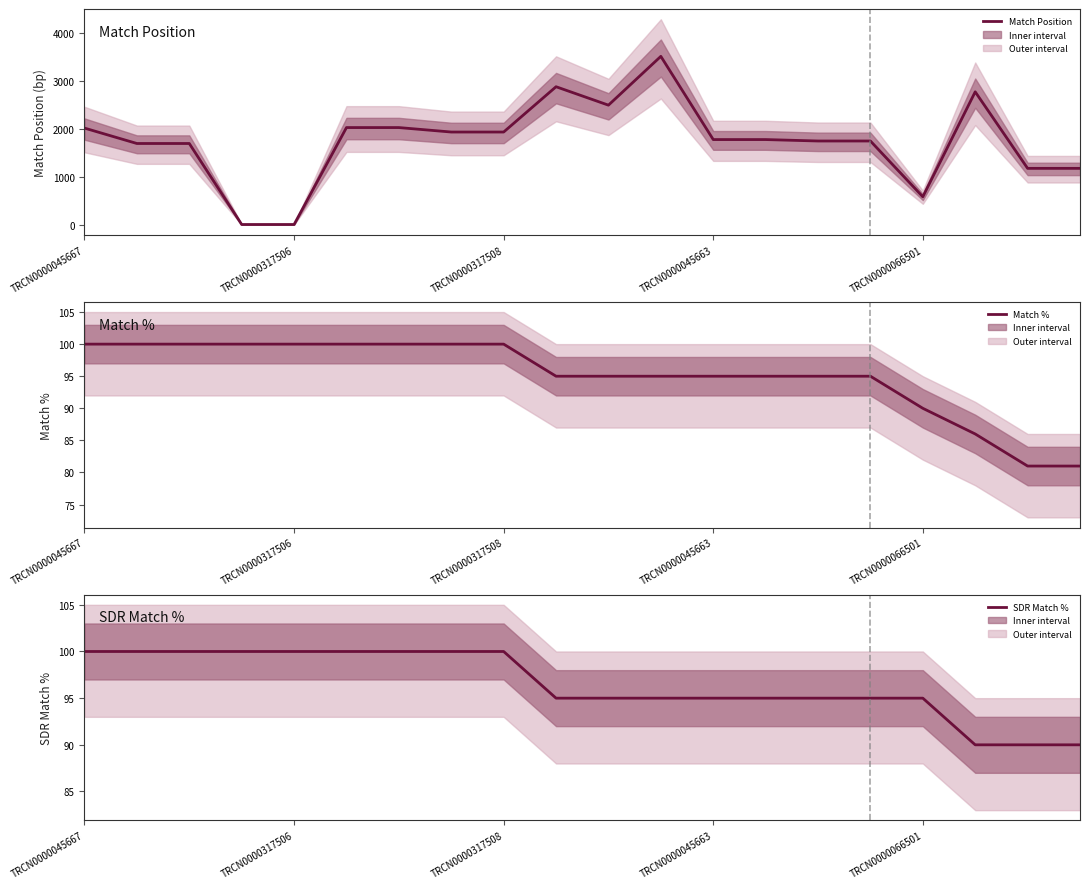

What are all the series names shown in the legend?

Match Position, Match %, SDR Match %